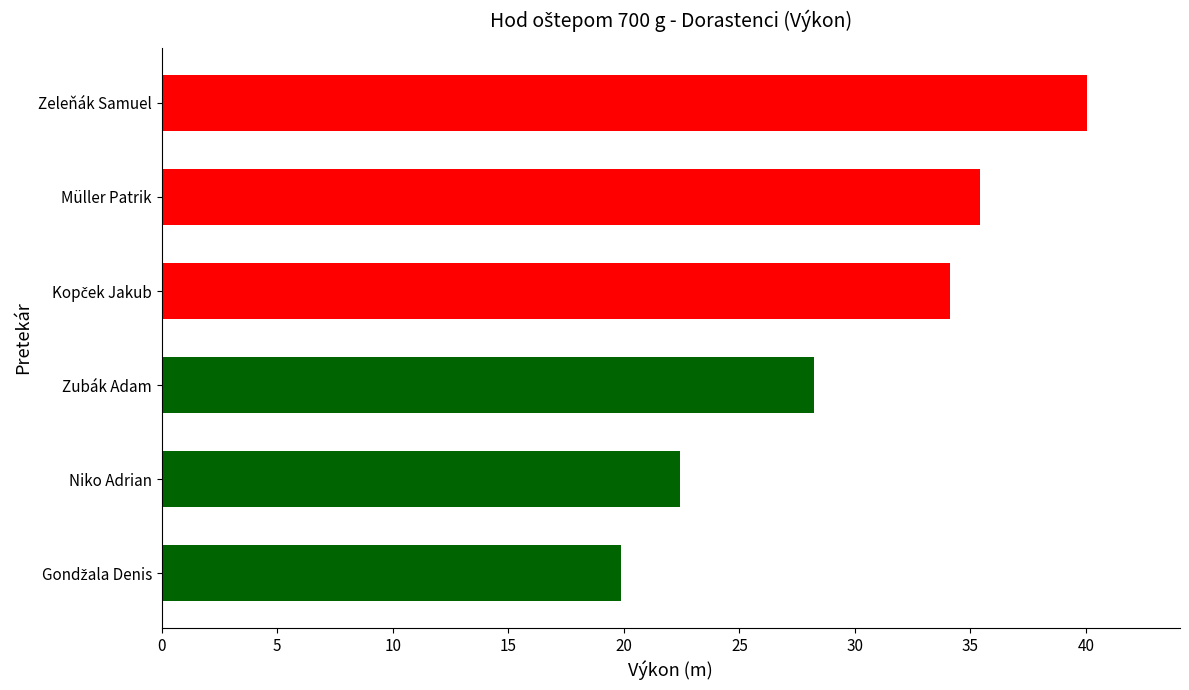

What position from the bottom is Zeleňák Samuel?

6